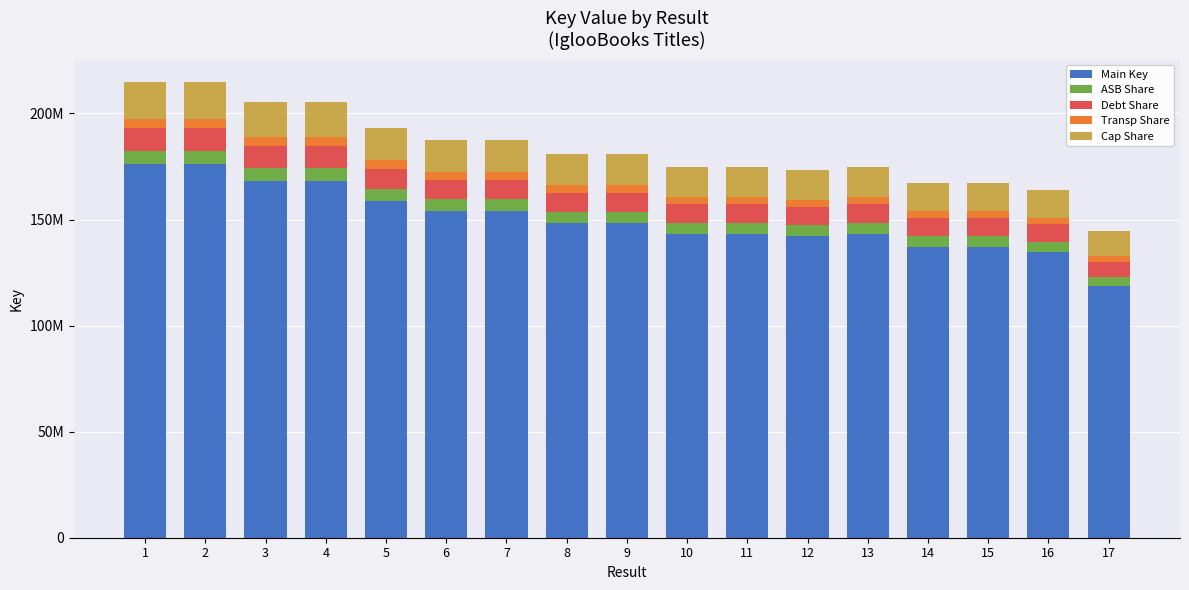

Does the chart contain stacked bars?

Yes